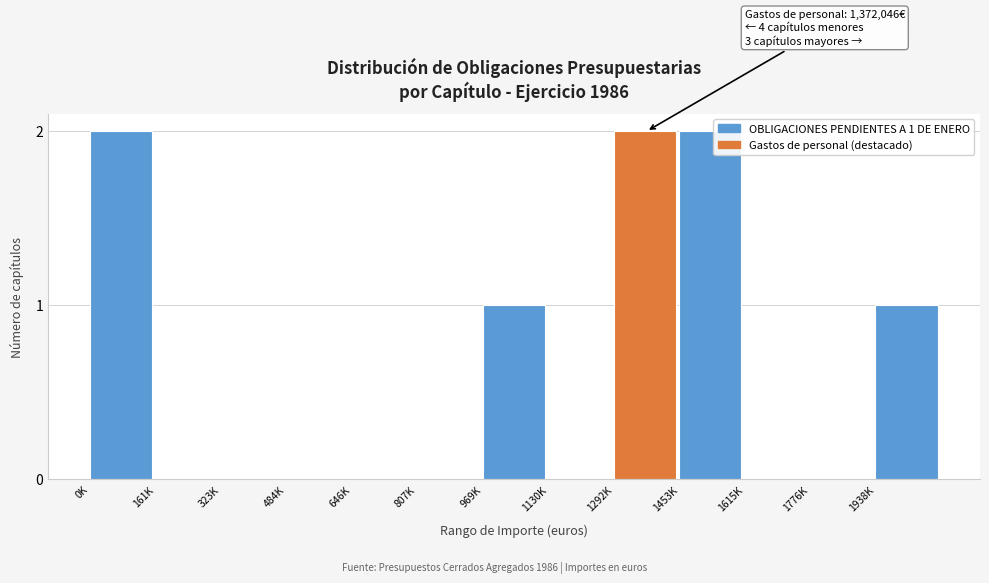

Reading left to right, list all the values displayed in this chart.

0K=2	161K=0	323K=0	484K=0	646K=0	807K=0	969K=1	1130K=0	1292K=2	1453K=2	1615K=0	1776K=0	1938K=1